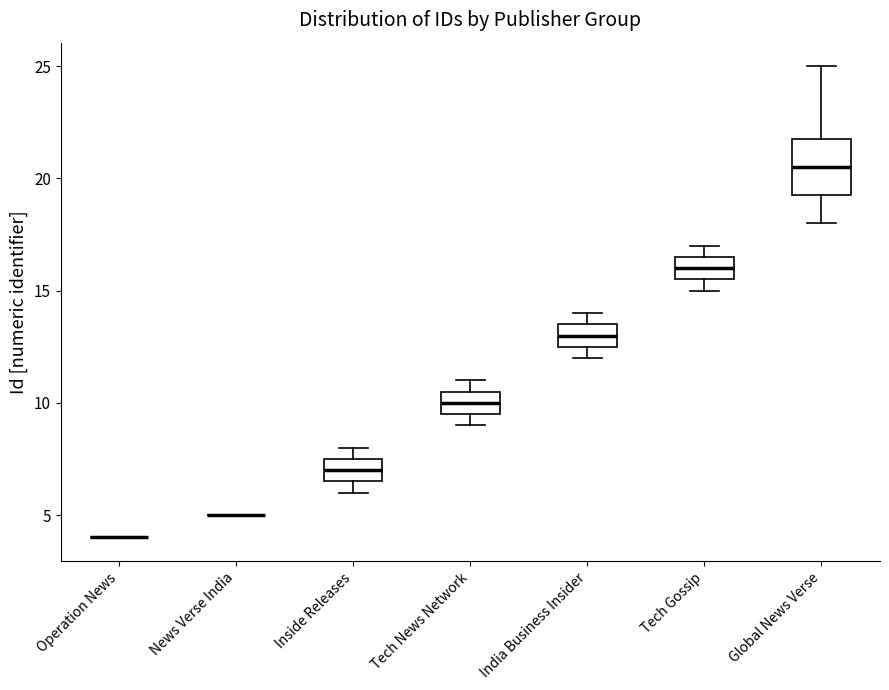

Where is the lower edge of the box for Inside Releases on the y-axis? The values are not printed on the chart, so give them approximately, as read against the axis.

6.5